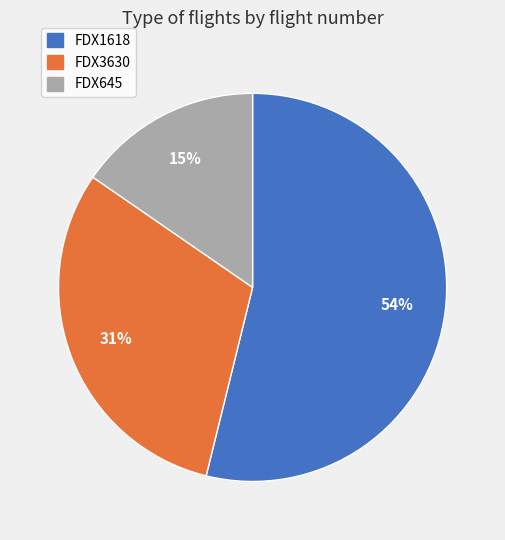

To the nearest percent, what is the combined percentage of FDX1618 and FDX3630?

85%